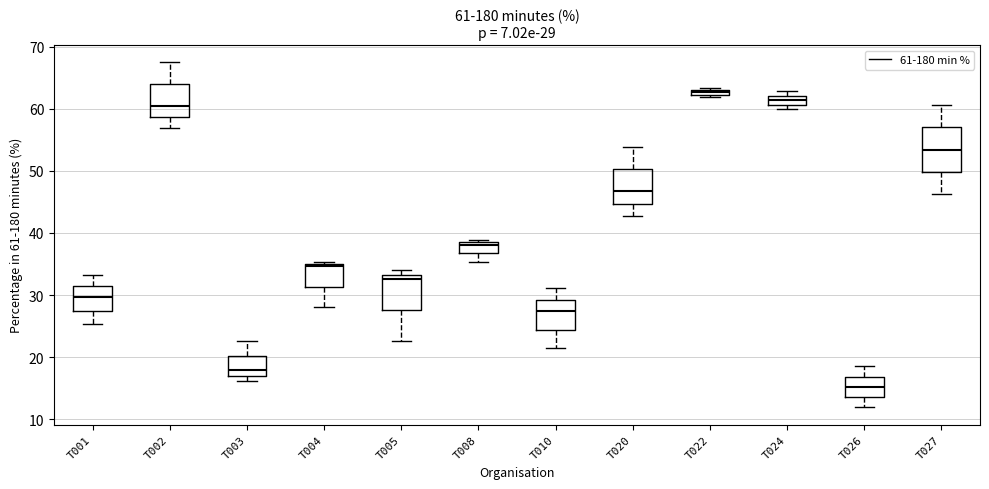

Which box's median line is the lowest?

T026